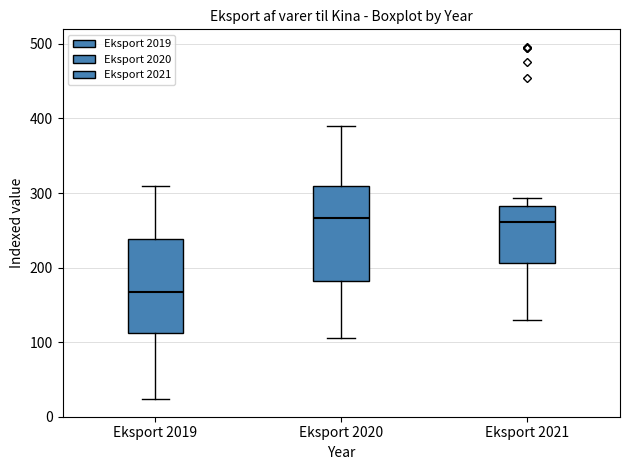

Reading left to right, read every box against the y-axis: the position of its median line, the range the box covers, and the ends of its whiskers. The values are not printed on the chart, so give them approximately, as read against the axis.

Eksport 2019: median 170, box 110 to 240, whiskers 20 to 310
Eksport 2020: median 270, box 180 to 310, whiskers 100 to 390
Eksport 2021: median 260, box 210 to 280, whiskers 130 to 290